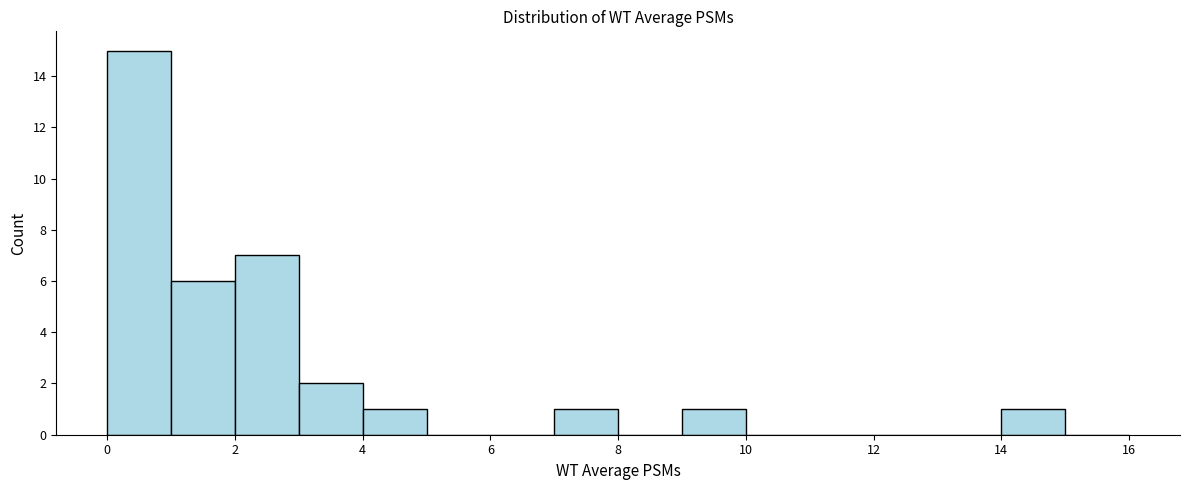

What is the height of the bar covering 9 to 10 on the x-axis? The values are not printed on the chart, so give them approximately, as read against the axis.

1